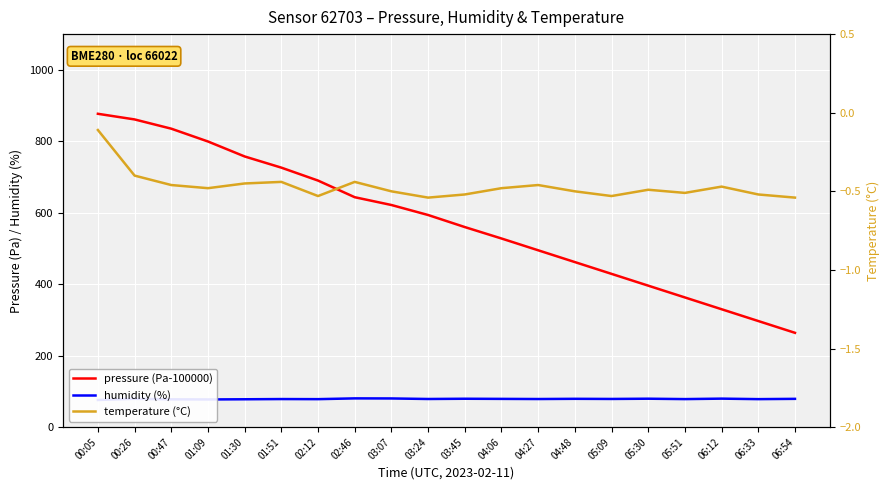

The temperature (°C) series shows -0.3 at 03:45. True or false?

False